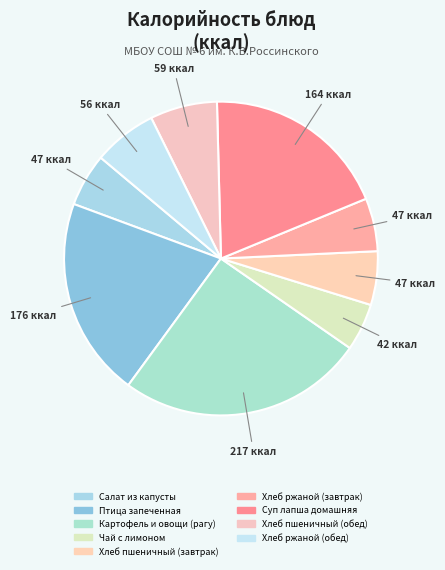

Combined, do Чай с лимоном and Суп лапша домашняя account for over 50%?

No